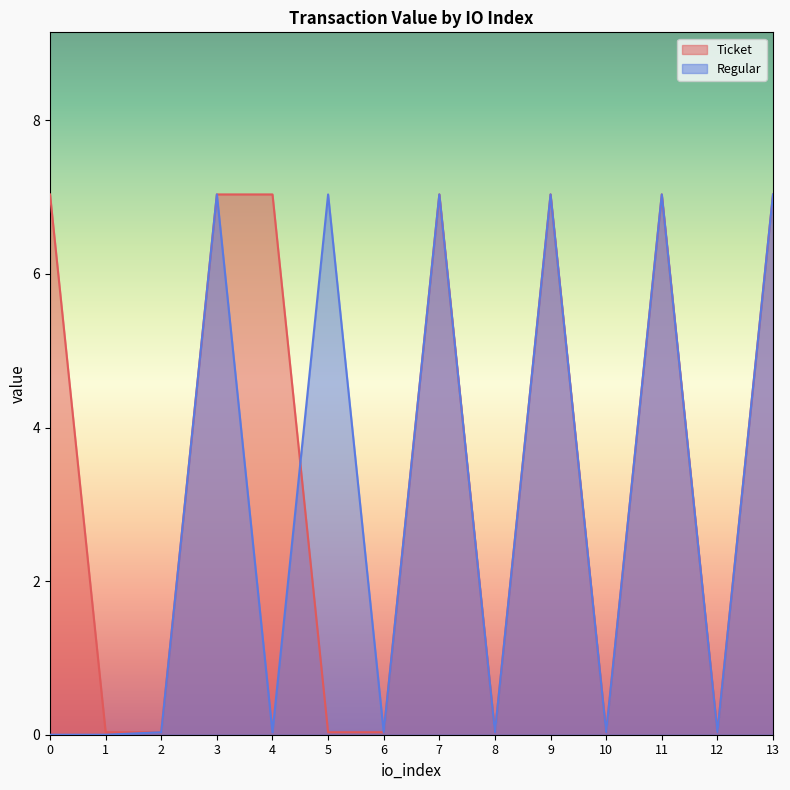

List the series in order of their overall mean, lowest first.

Regular, Ticket